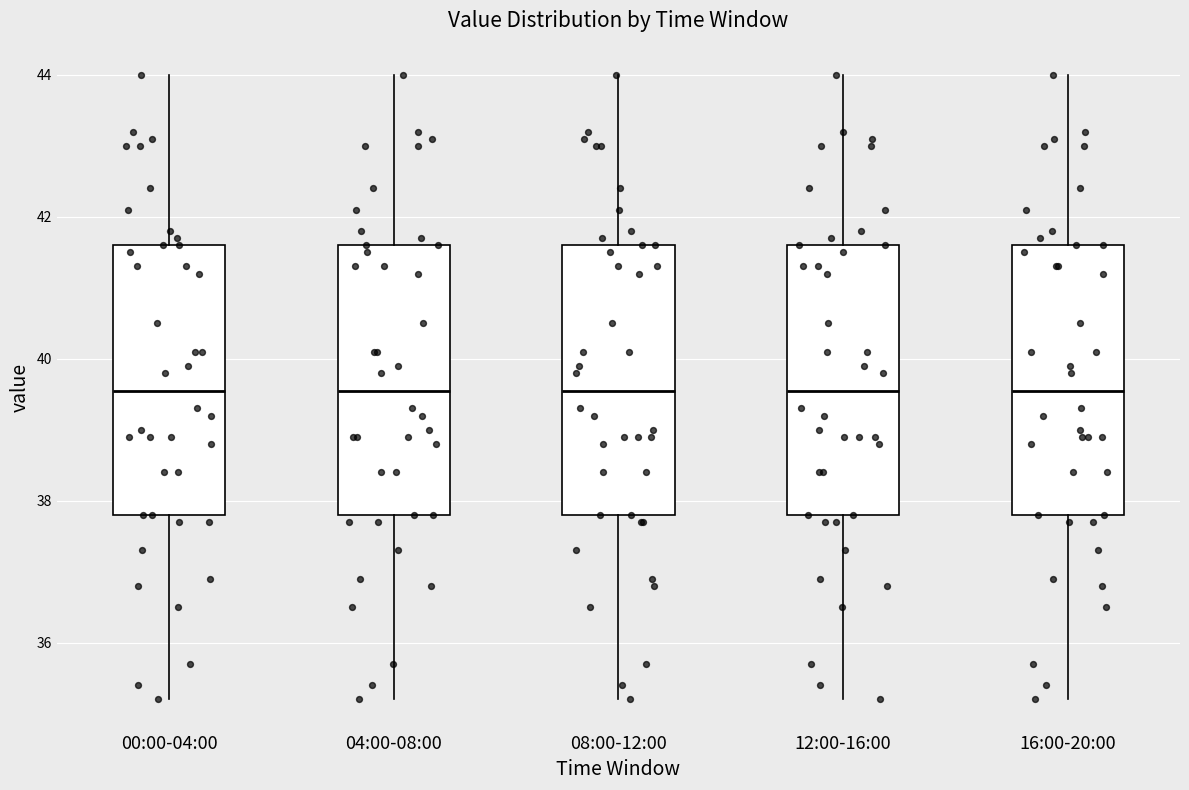

Reading left to right, transcribe this box plot: for each box, give where its median line is, the range the box spans, and where its two whiskers end, as read against the y-axis. The values are not printed on the chart, so give them approximately, as read against the axis.

00:00-04:00: median 39.6, box 37.8 to 41.6, whiskers 35.2 to 44.0
04:00-08:00: median 39.6, box 37.8 to 41.6, whiskers 35.2 to 44.0
08:00-12:00: median 39.6, box 37.8 to 41.6, whiskers 35.2 to 44.0
12:00-16:00: median 39.6, box 37.8 to 41.6, whiskers 35.2 to 44.0
16:00-20:00: median 39.6, box 37.8 to 41.6, whiskers 35.2 to 44.0